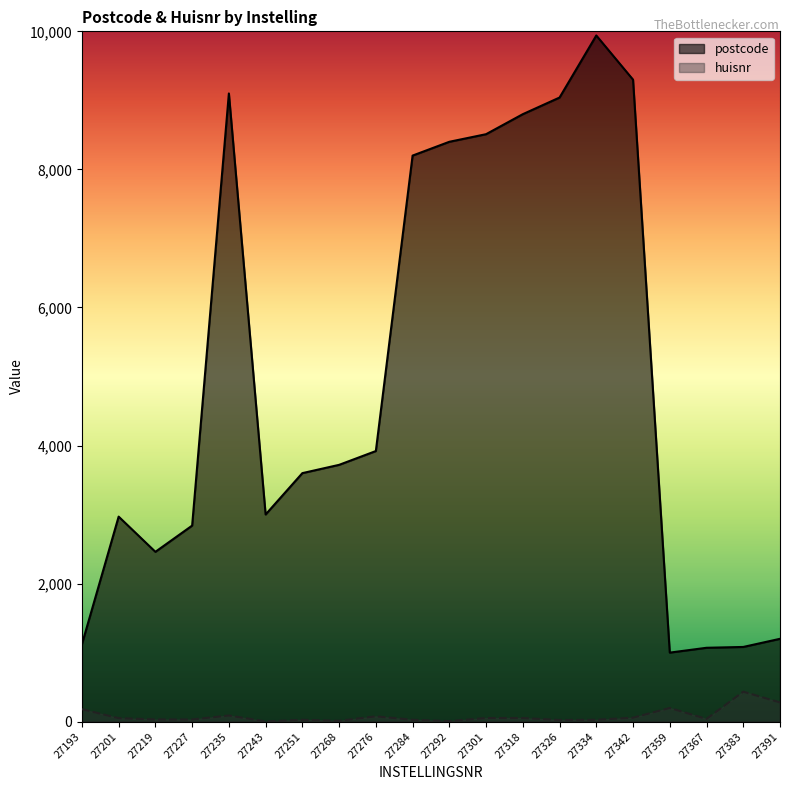

At how many categories does at least one series exceed 7008?

8